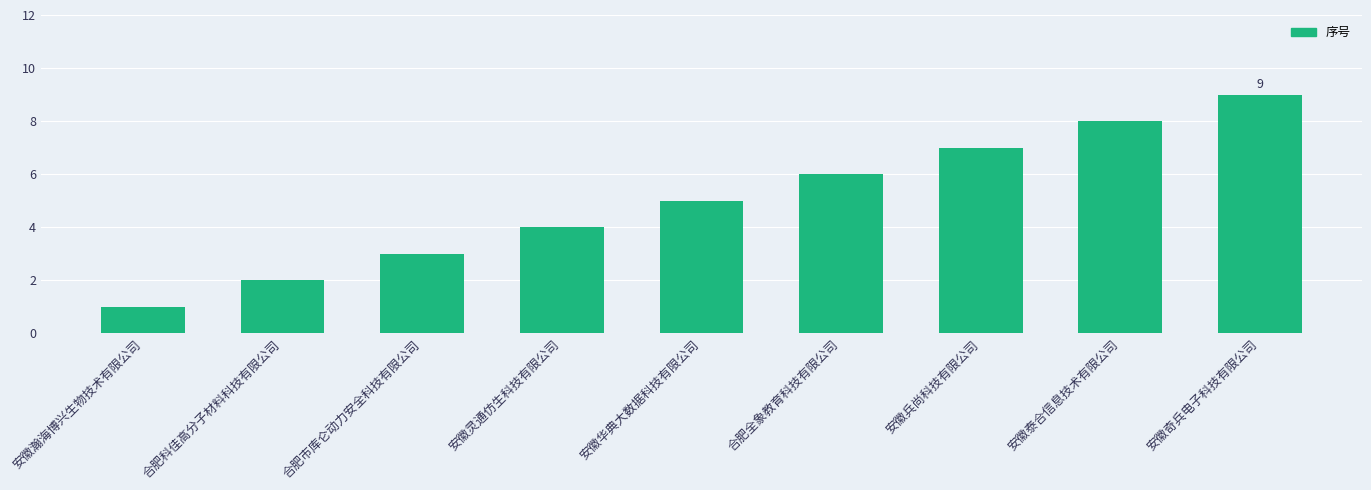

What is the difference between the second highest and minimum values?

7